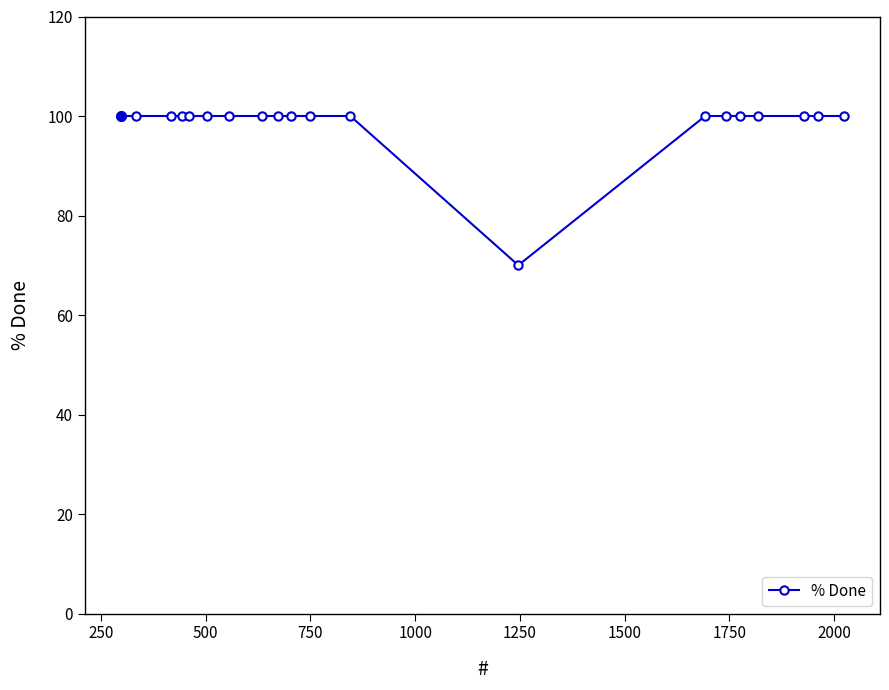

What is the minimum value shown in the chart?

70